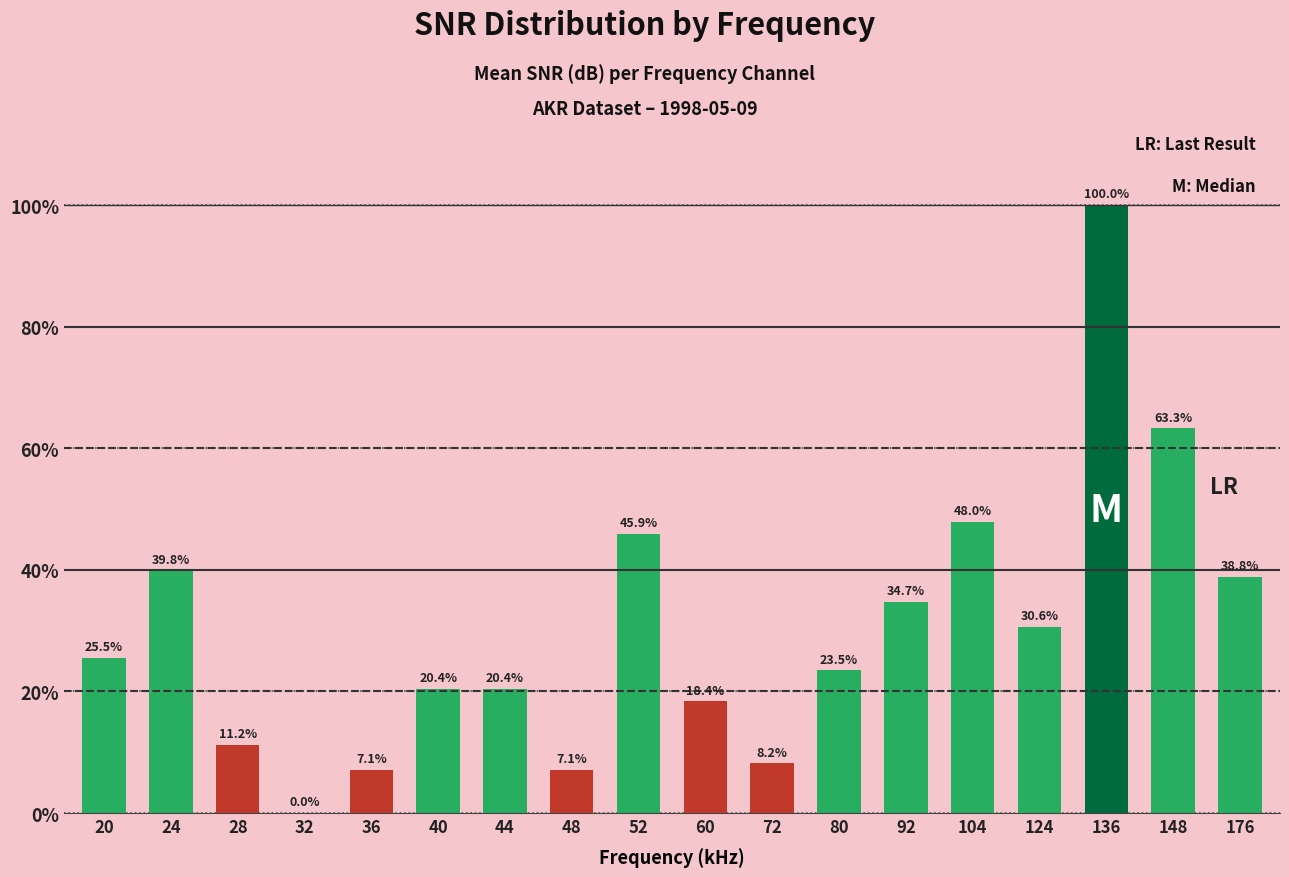

Approximately how many times larger is the value at 40 compared to 136?

0.2